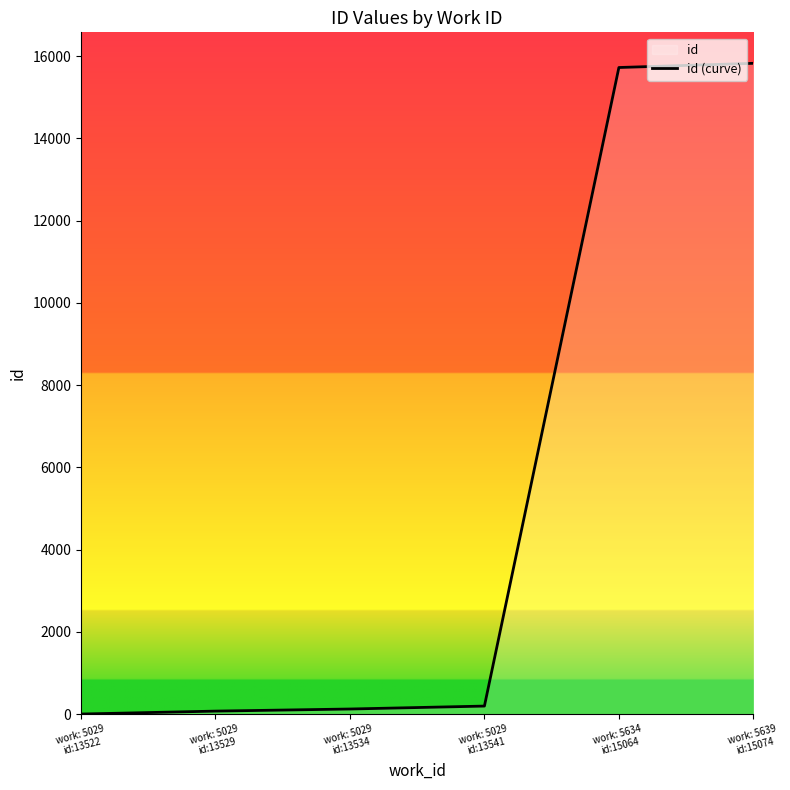

Reading left to right, transcribe all the data shown in this chart.

0.0	71.4	122.4	193.8	15725.7	15827.7